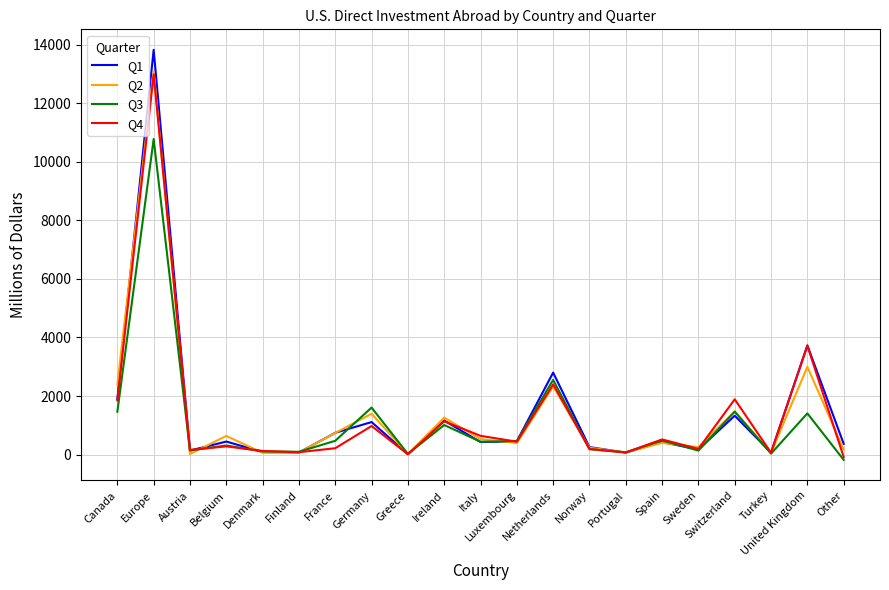

At which label is Q2 closest to 6552?

United Kingdom